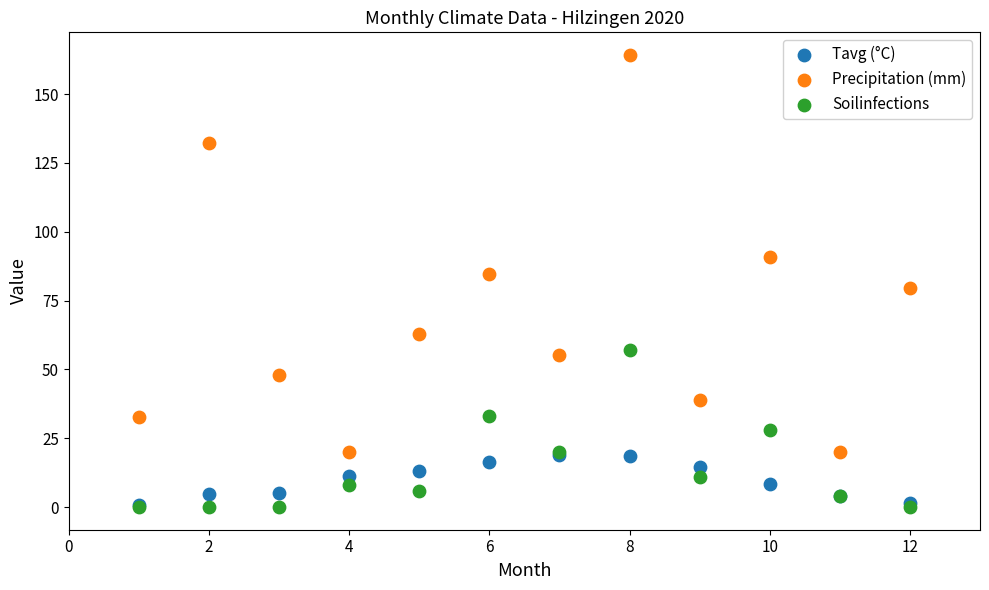

What are all the series names shown in the legend?

Tavg (°C), Precipitation (mm), Soilinfections